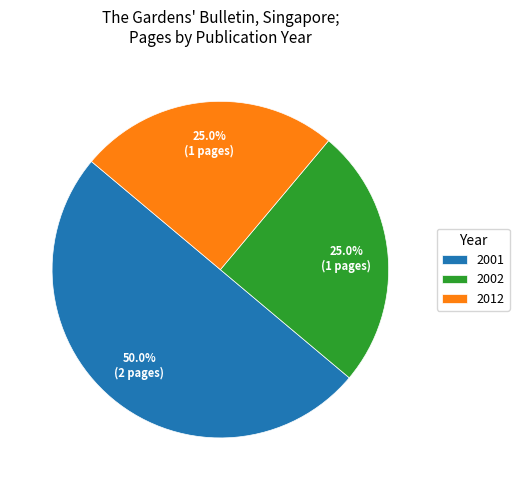

Which category has the biggest portion of the pie?

2001